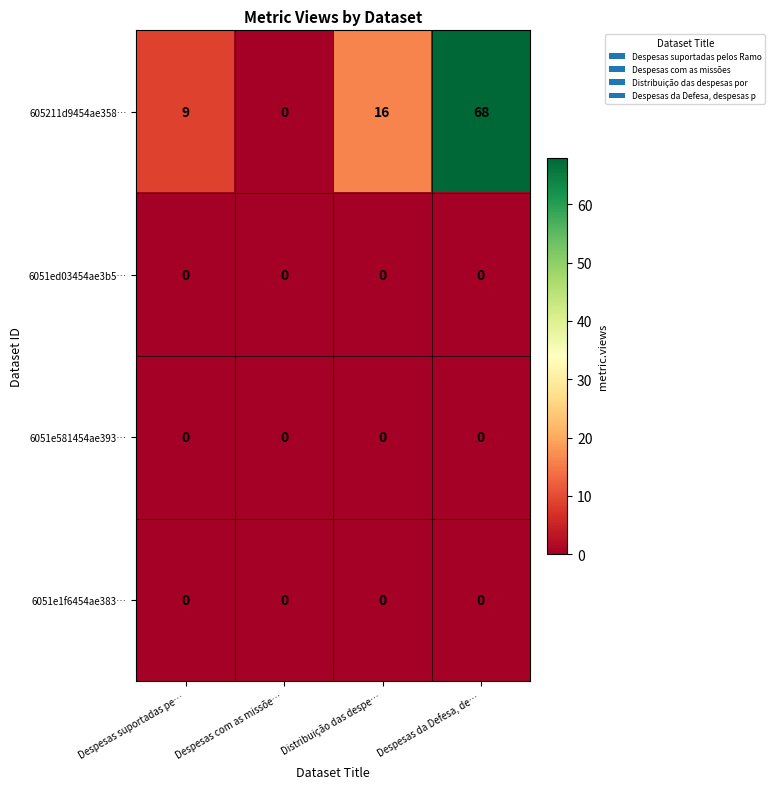

Which category has the lowest value in the 605211d9454ae358… series?

Despesas com as missõe…